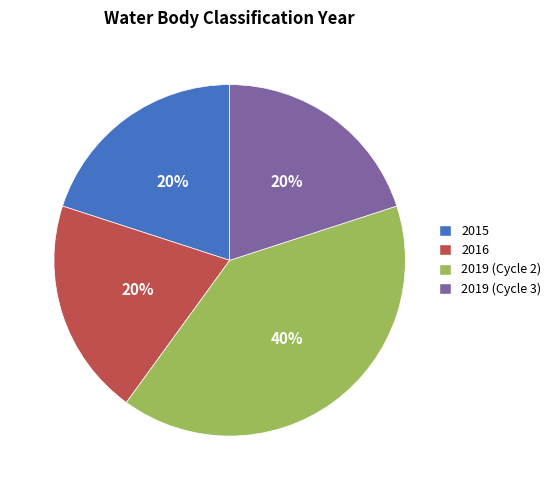

Which category has the biggest portion of the pie?

2019 (Cycle 2)